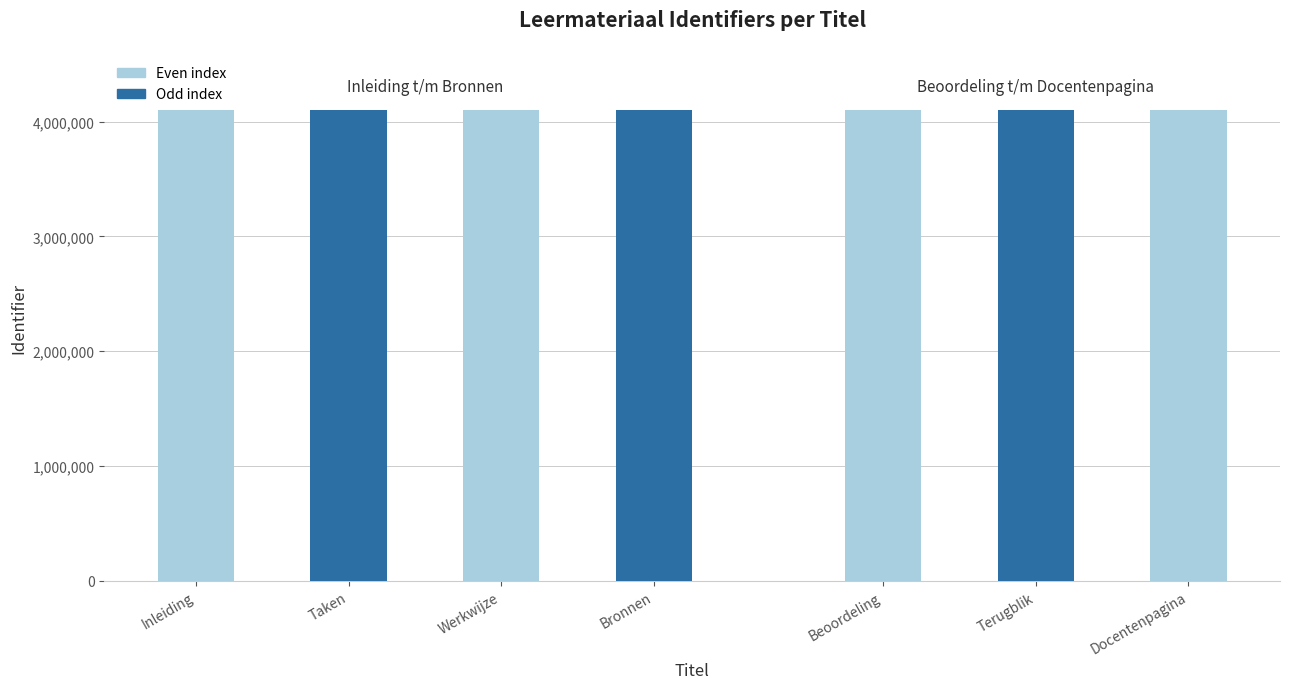

True or false: the data shows 4098295 at Werkwijze.

True